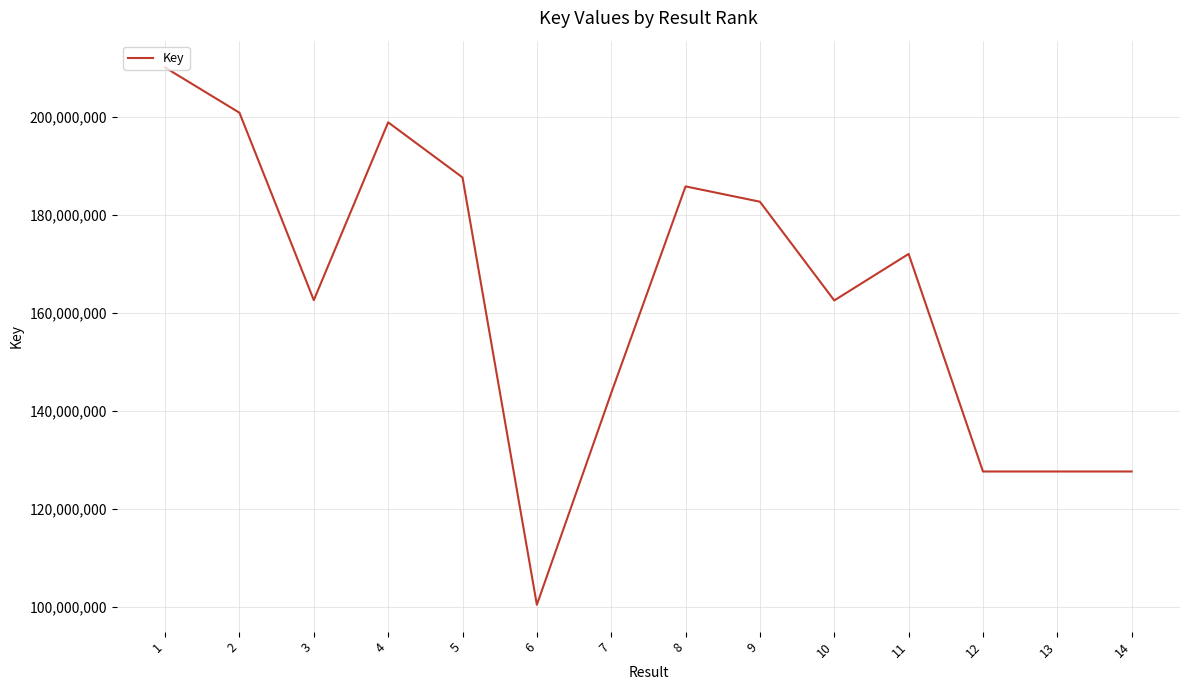

At which category does the chart reach its minimum across all series?

6